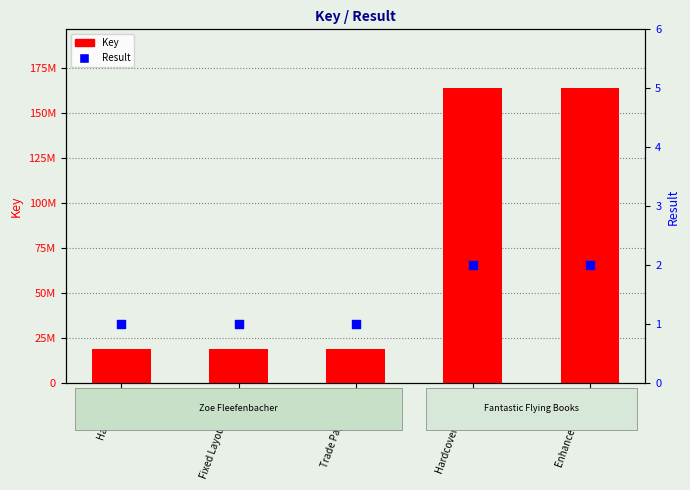

At how many categories does at least one series exceed 156784235?

2